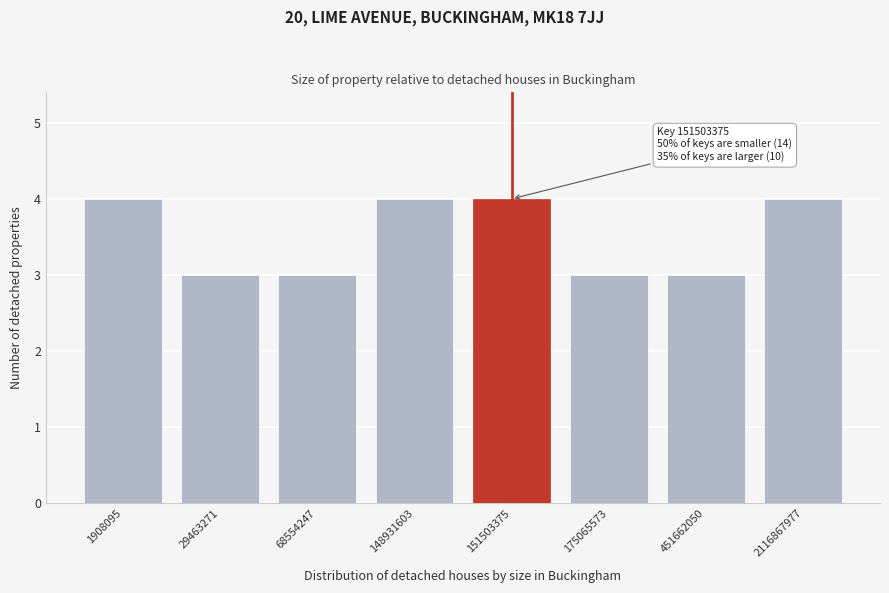

Reading left to right, what are all the values shown in this chart?

1908095=4	29463271=3	68554247=3	148931603=4	151503375=4	175065573=3	451662050=3	2116867977=4